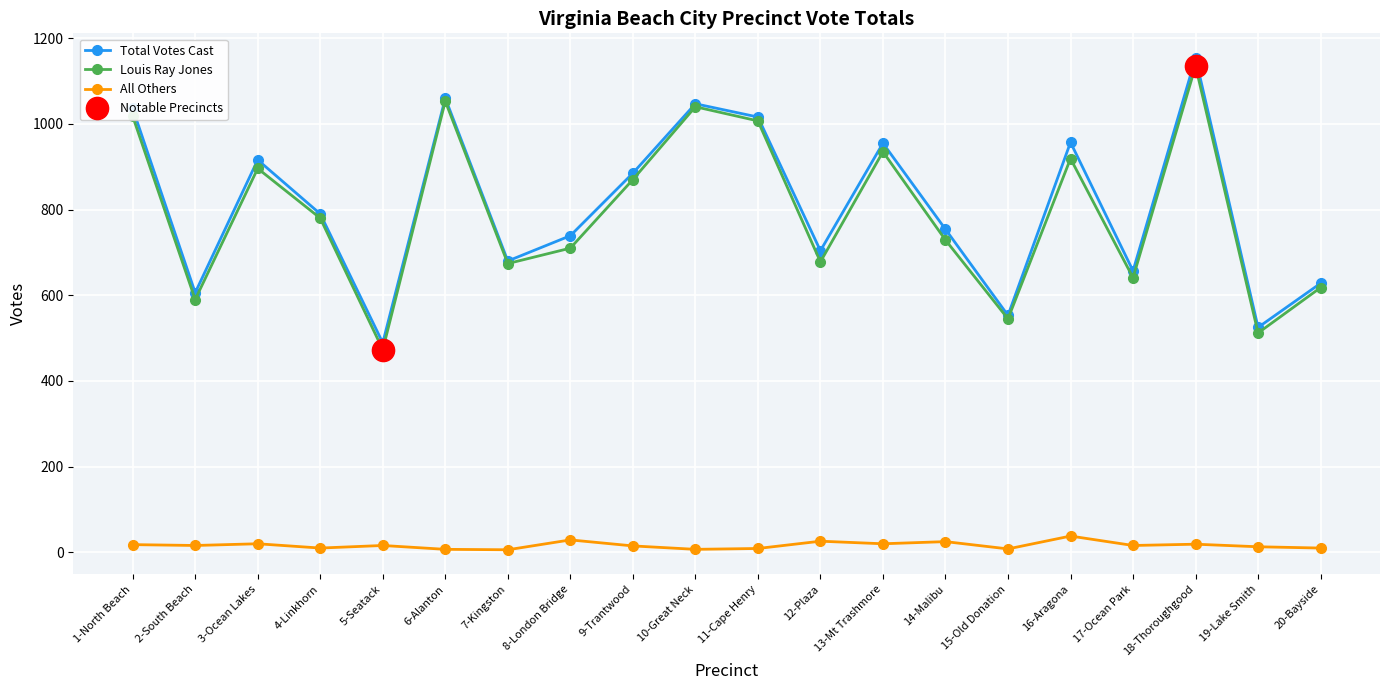

Reading left to right, transcribe all the data shown in this chart.

Total Votes Cast: 1036	606	916	790	489	1060	680	739	885	1047	1016	704	955	754	553	957	657	1154	525	628
Louis Ray Jones: 1018	590	896	780	473	1053	674	710	870	1040	1007	678	935	729	545	919	641	1135	512	618
All Others: 18	16	20	10	16	7	6	29	15	7	9	26	20	25	8	38	16	19	13	10